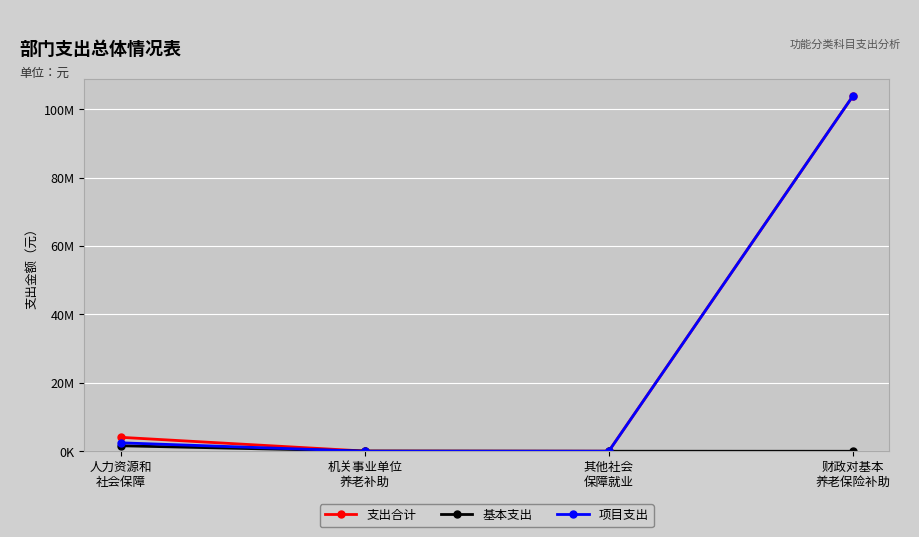

Is it true that 基本支出 equals 16785.2 at 其他社会
保障就业?

False